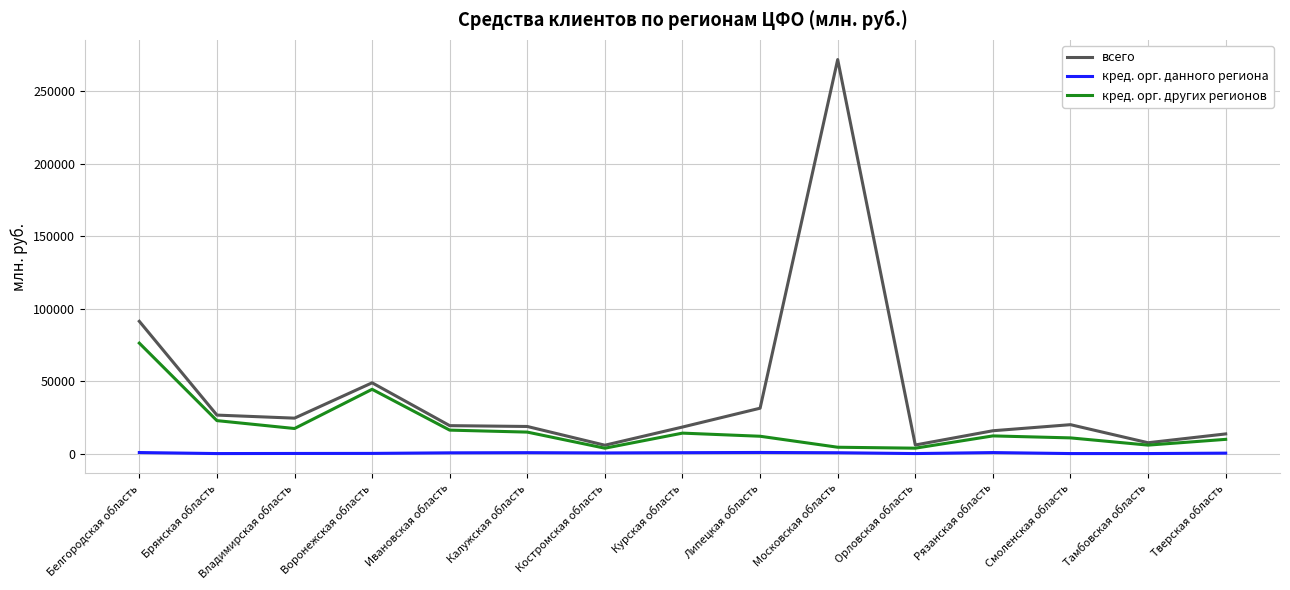

What is the difference between the maximum and minimum values in the кред. орг. других регионов series?

72520